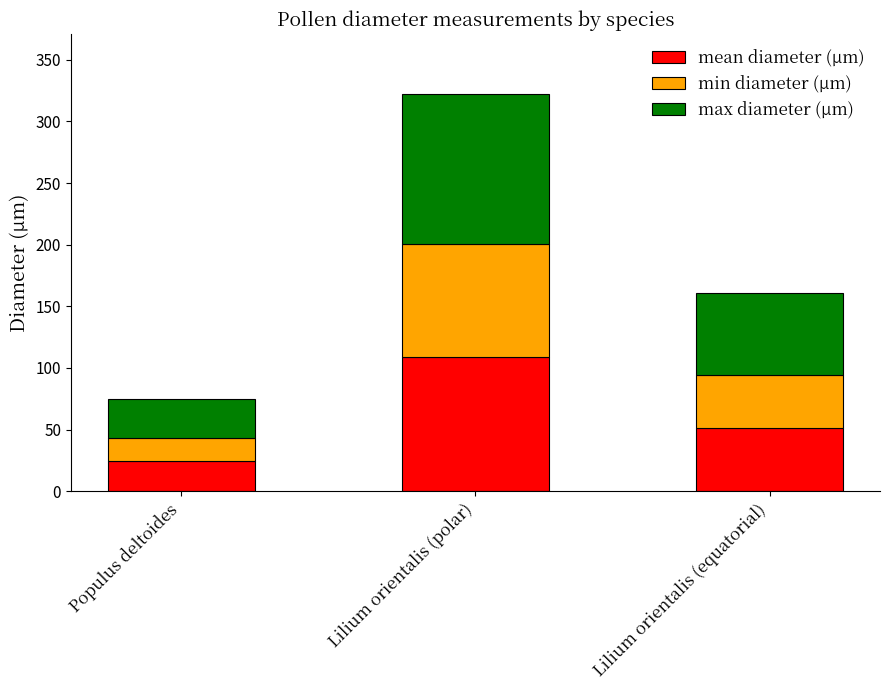

What is the sum of the mean diameter (µm) values at Lilium orientalis (polar) and Lilium orientalis (equatorial)?

159.5